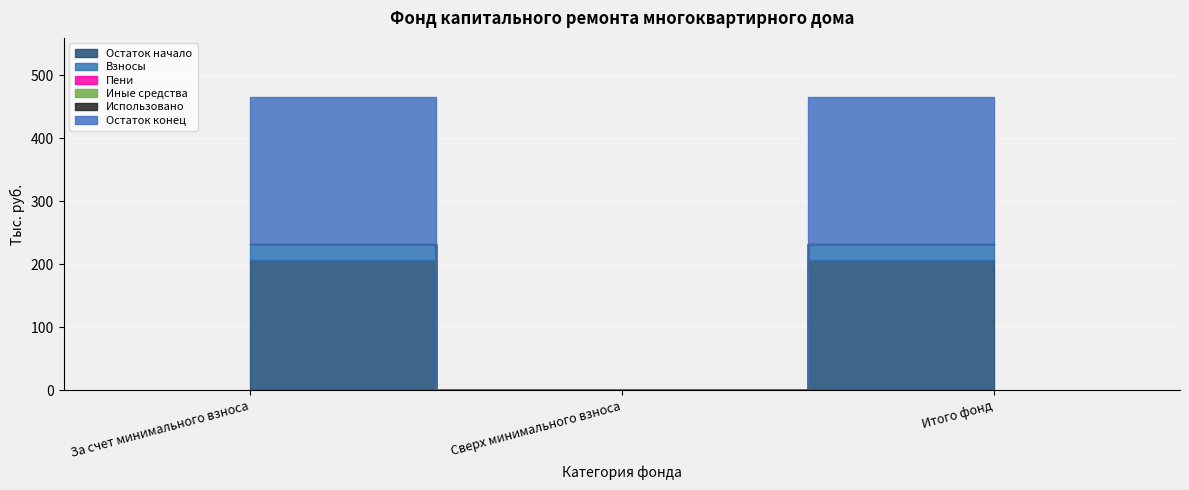

What is the value of the Остаток конец point at the 3rd from the left?

232.5